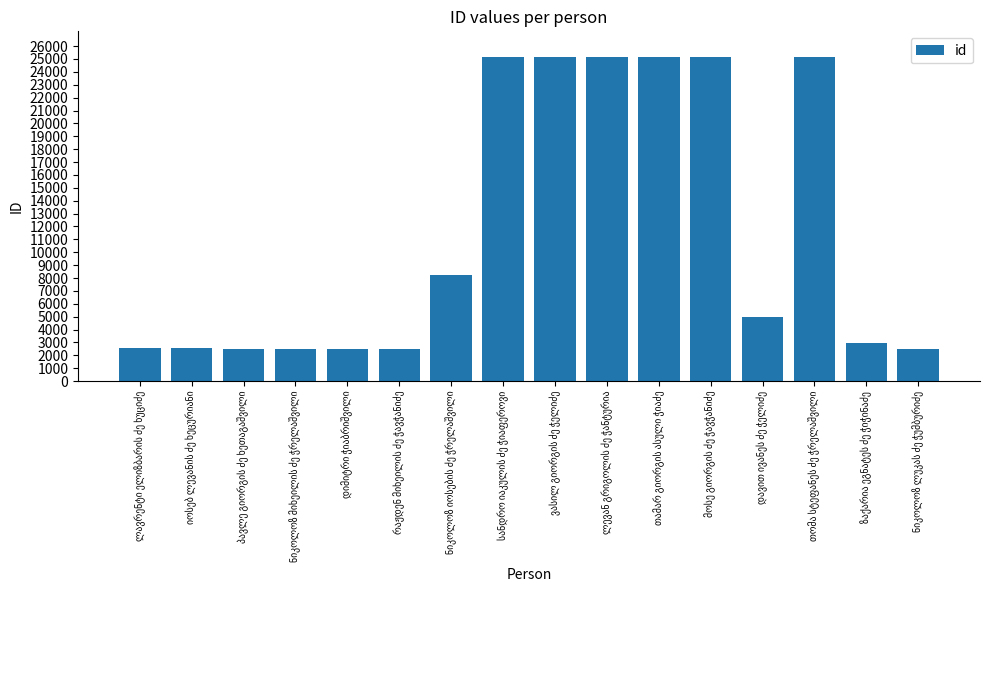

What is the smallest value displayed?

2525